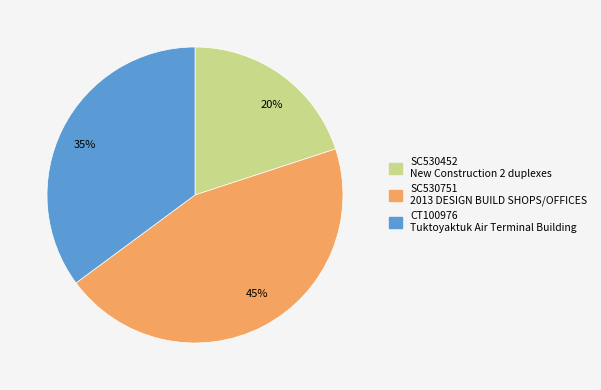

Which slice is the smallest?

20%